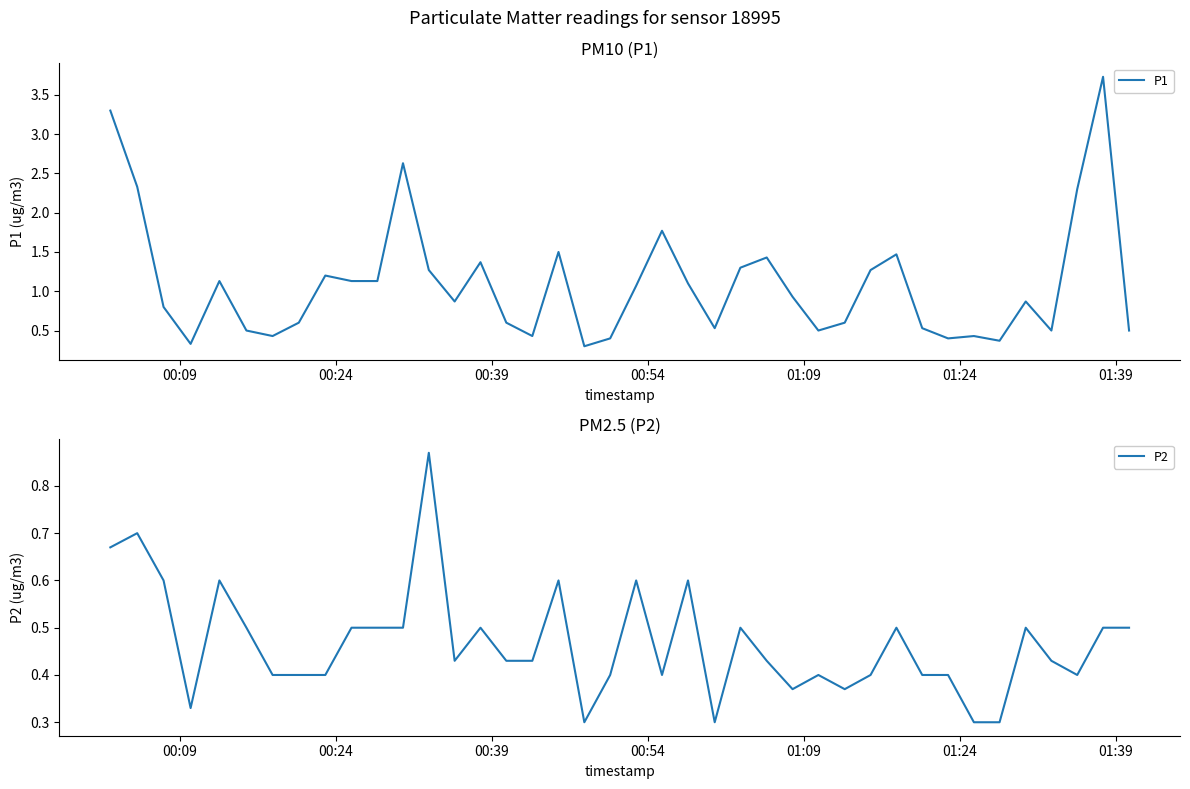

How many interior local peaks does the P1 series have?

11